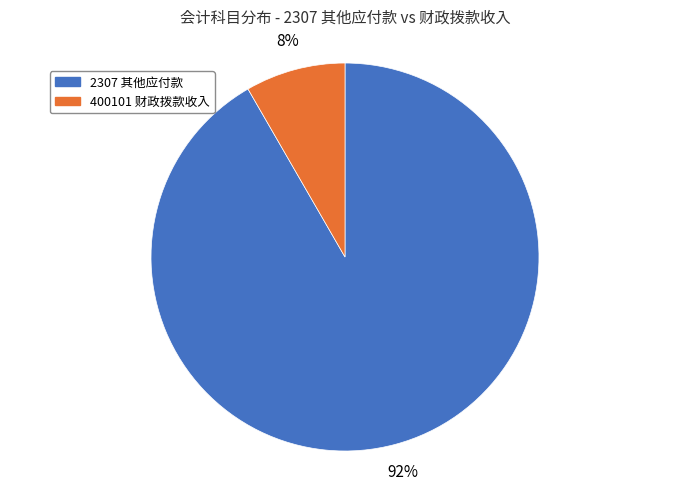

To the nearest percent, what portion does 2307 其他应付款 represent?

92%